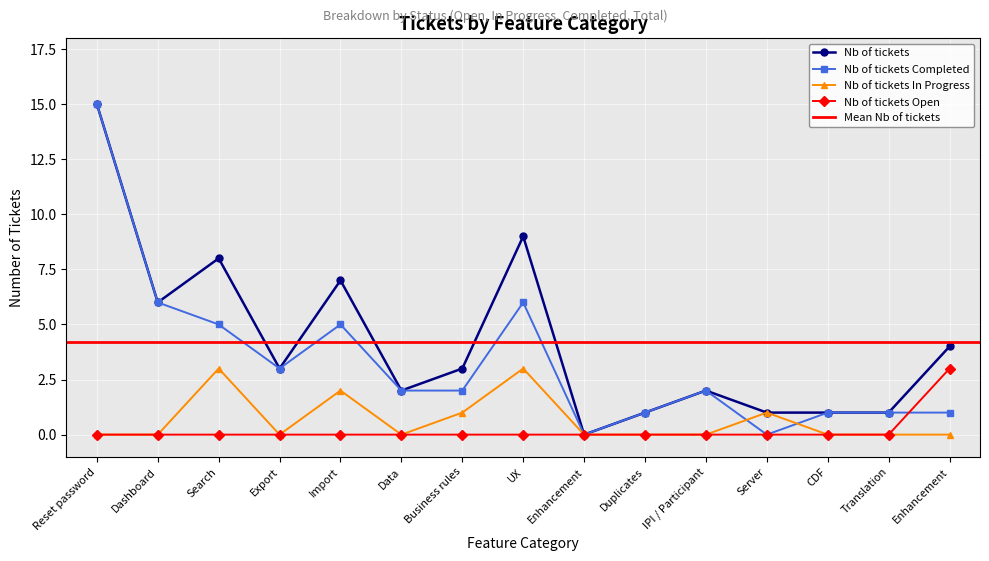

Is this an area chart (filled region under the line)?

No